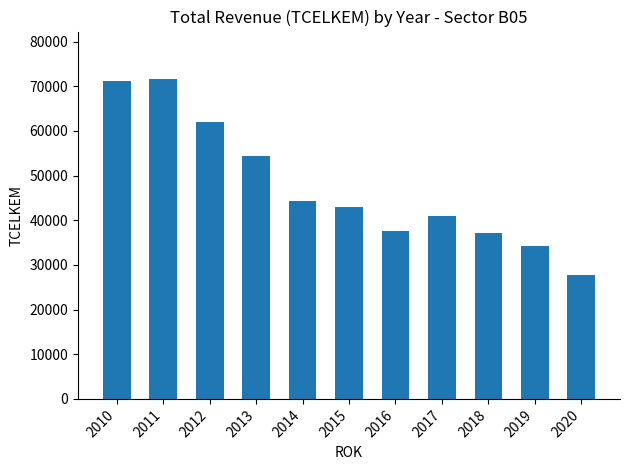

What value does the data have at 2010, to the nearest 10?

71090